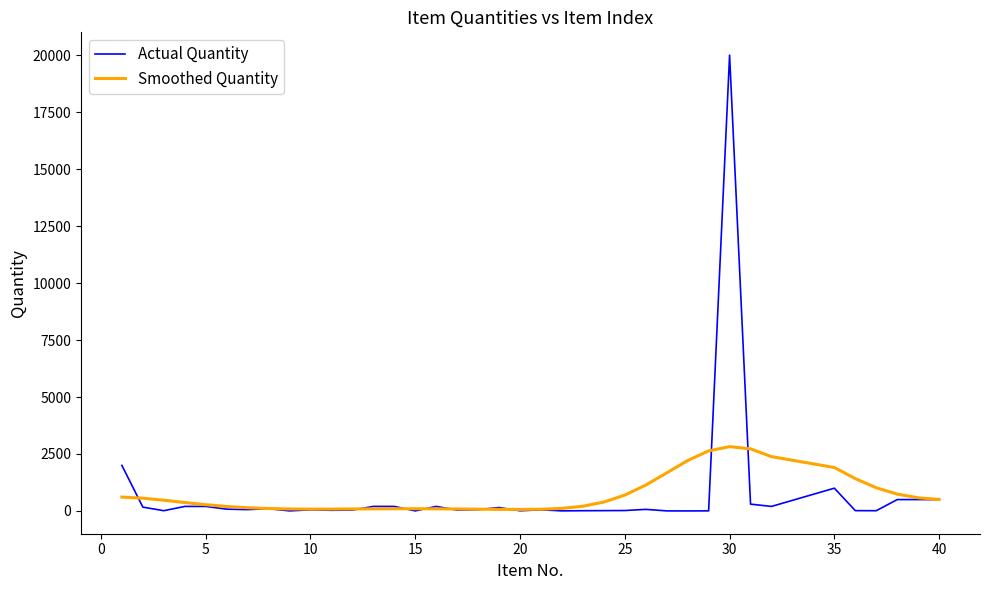

True or false: Smoothed Quantity and Actual Quantity cross at least once.

True